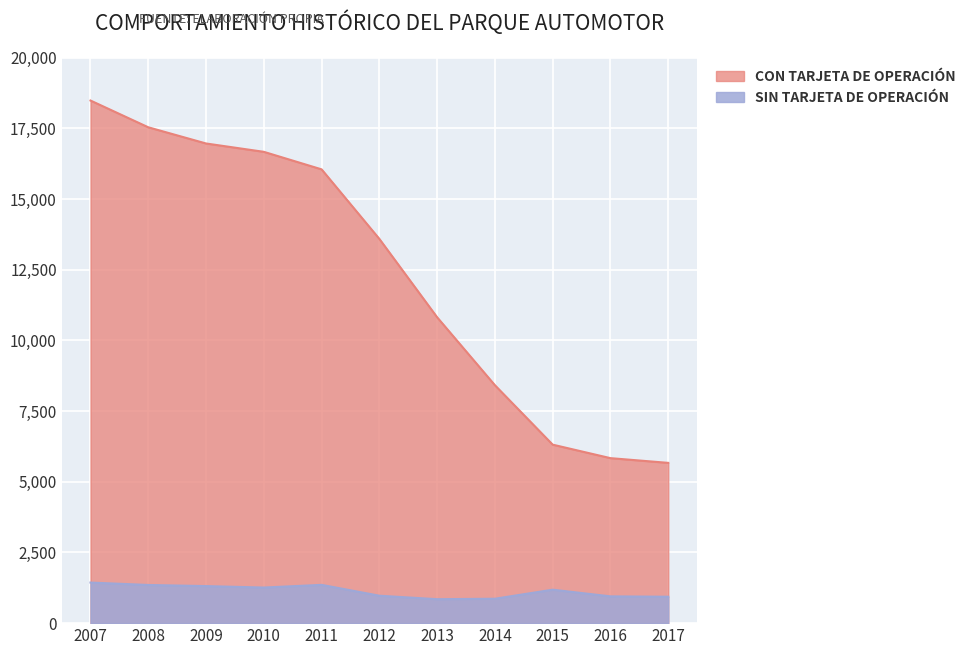

Does the chart display data point markers on the line(s)?

No